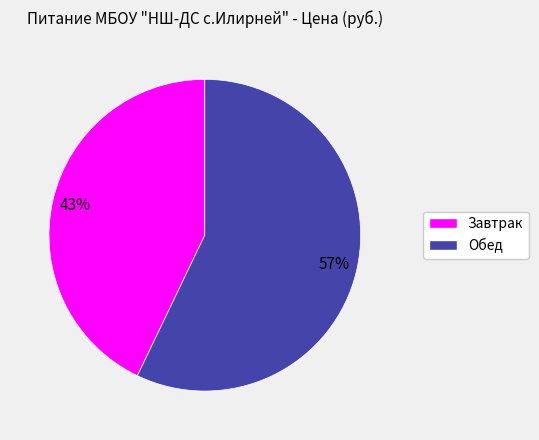

To the nearest percent, what percentage of the pie is Завтрак?

43%